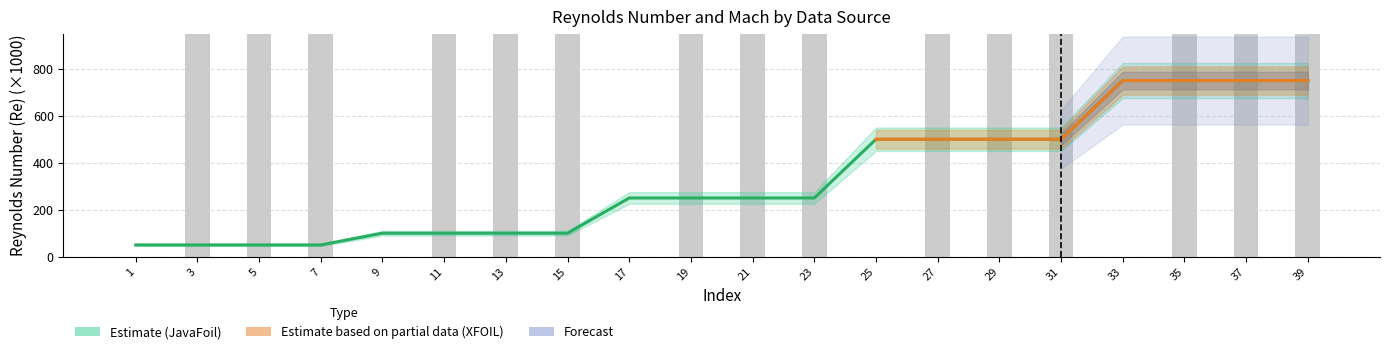

Is it true that JavaFoil equals 500 at 29?

True